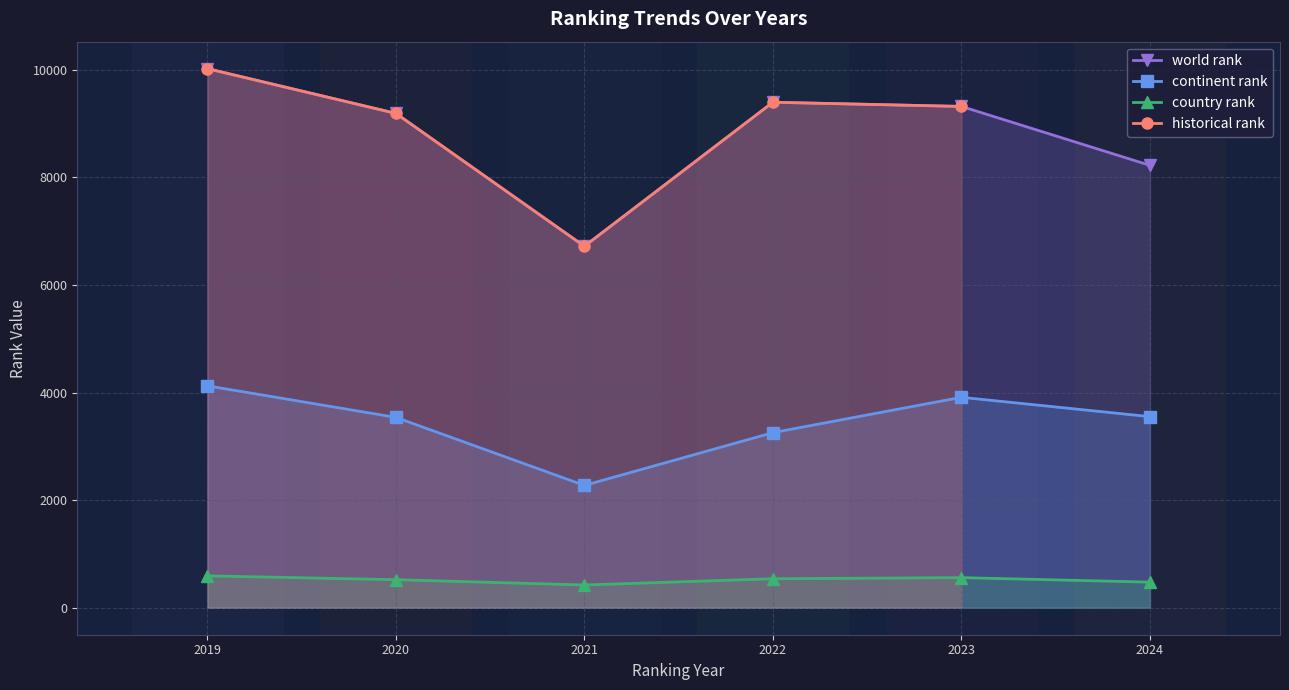

Is the value of country rank at 2024 greater than the value of continent rank at 2021?

No